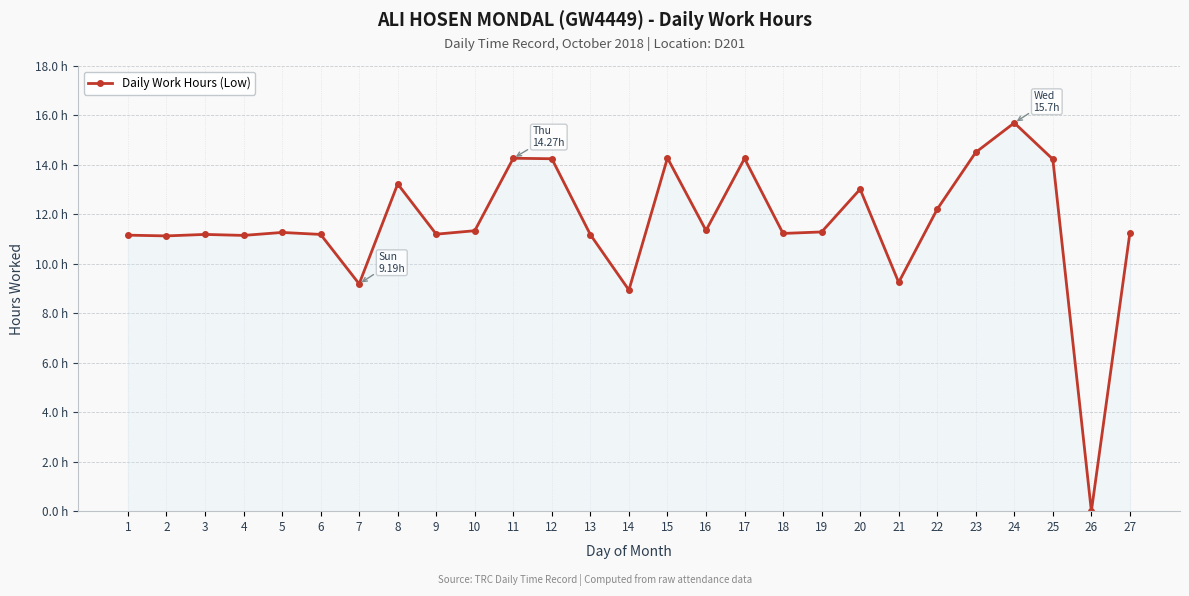

What is the sum of all values?

313.3